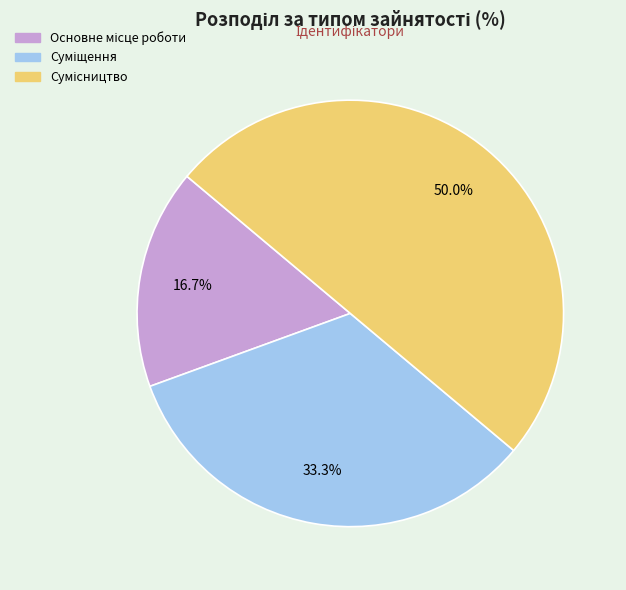

How many segments does this pie chart have?

3